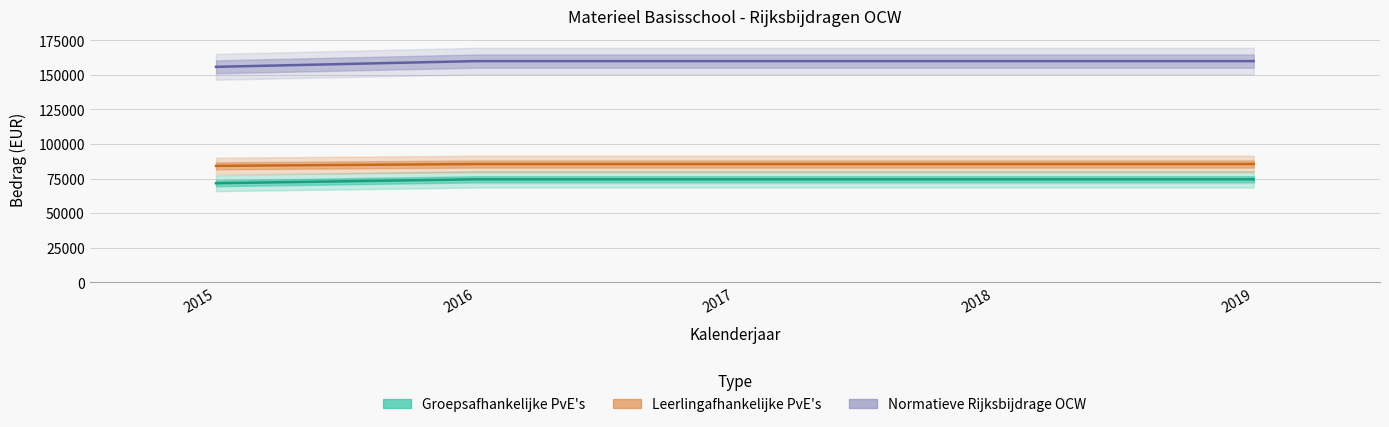

What is the maximum value shown in the chart?

159910.2